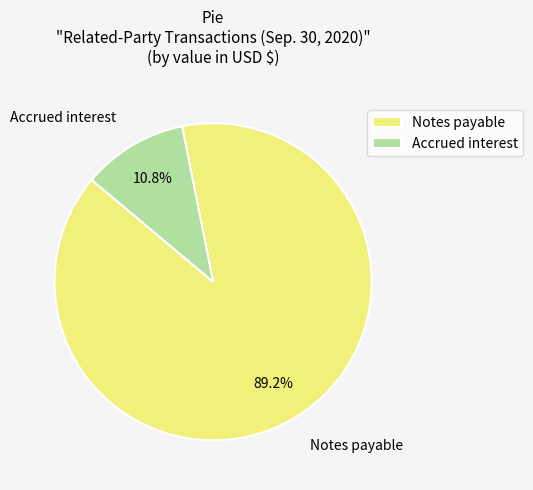

Which category has the biggest portion of the pie?

Notes payable